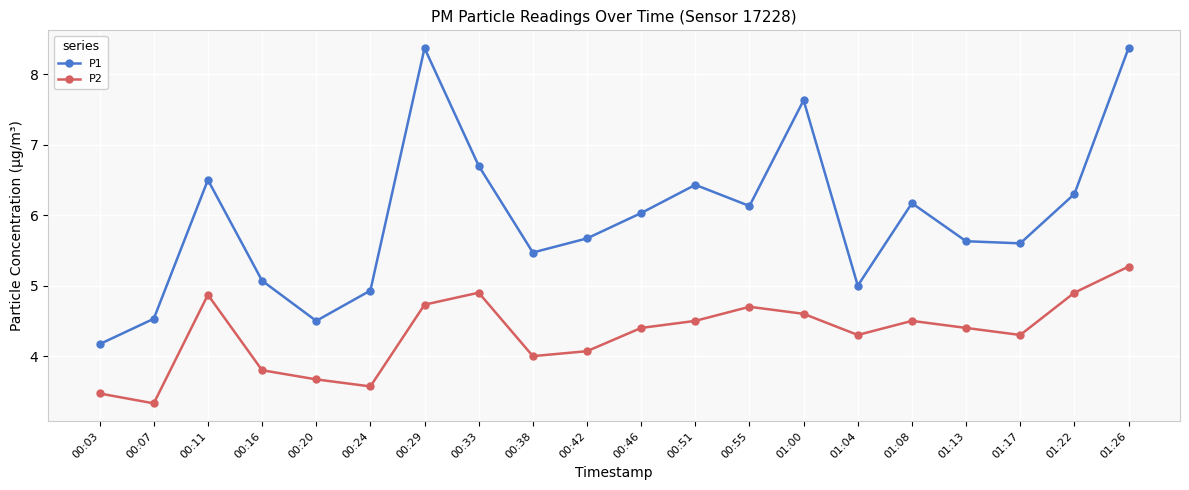

Reading left to right, what are all the values shown in this chart?

P1: 00:03=4.2	00:07=4.5	00:11=6.5	00:16=5.1	00:20=4.5	00:24=4.9	00:29=8.4	00:33=6.7	00:38=5.5	00:42=5.7	00:46=6.0	00:51=6.4	00:55=6.1	01:00=7.6	01:04=5.0	01:08=6.2	01:13=5.6	01:17=5.6	01:22=6.3	01:26=8.4
P2: 00:03=3.5	00:07=3.3	00:11=4.9	00:16=3.8	00:20=3.7	00:24=3.6	00:29=4.7	00:33=4.9	00:38=4.0	00:42=4.1	00:46=4.4	00:51=4.5	00:55=4.7	01:00=4.6	01:04=4.3	01:08=4.5	01:13=4.4	01:17=4.3	01:22=4.9	01:26=5.3